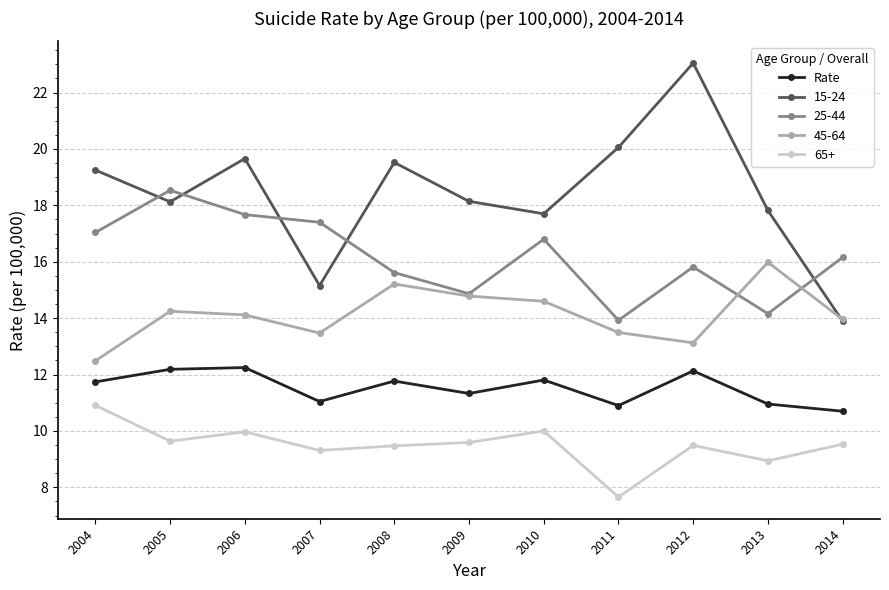

What is the spread (max minus min) of values at 2010?

7.7